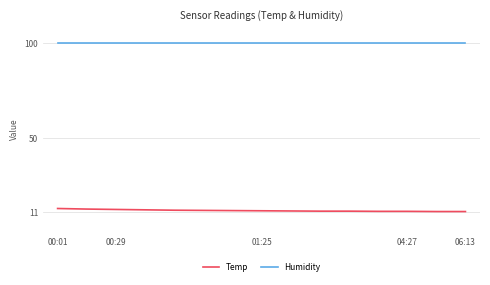

True or false: Temp and Humidity intersect in this chart.

False